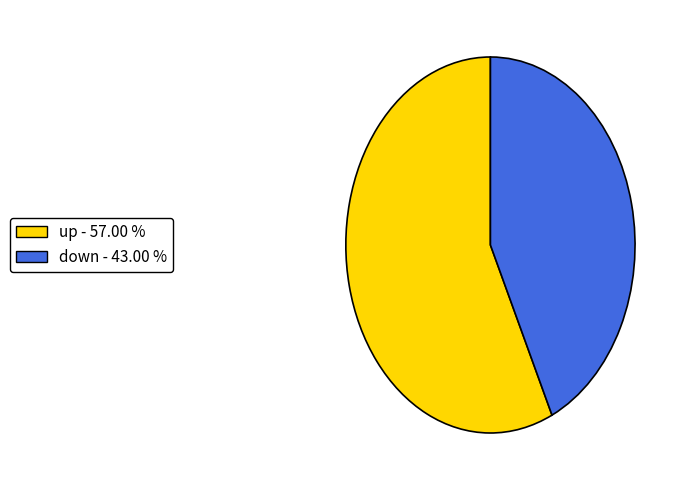

Is there a majority slice in this chart?

Yes